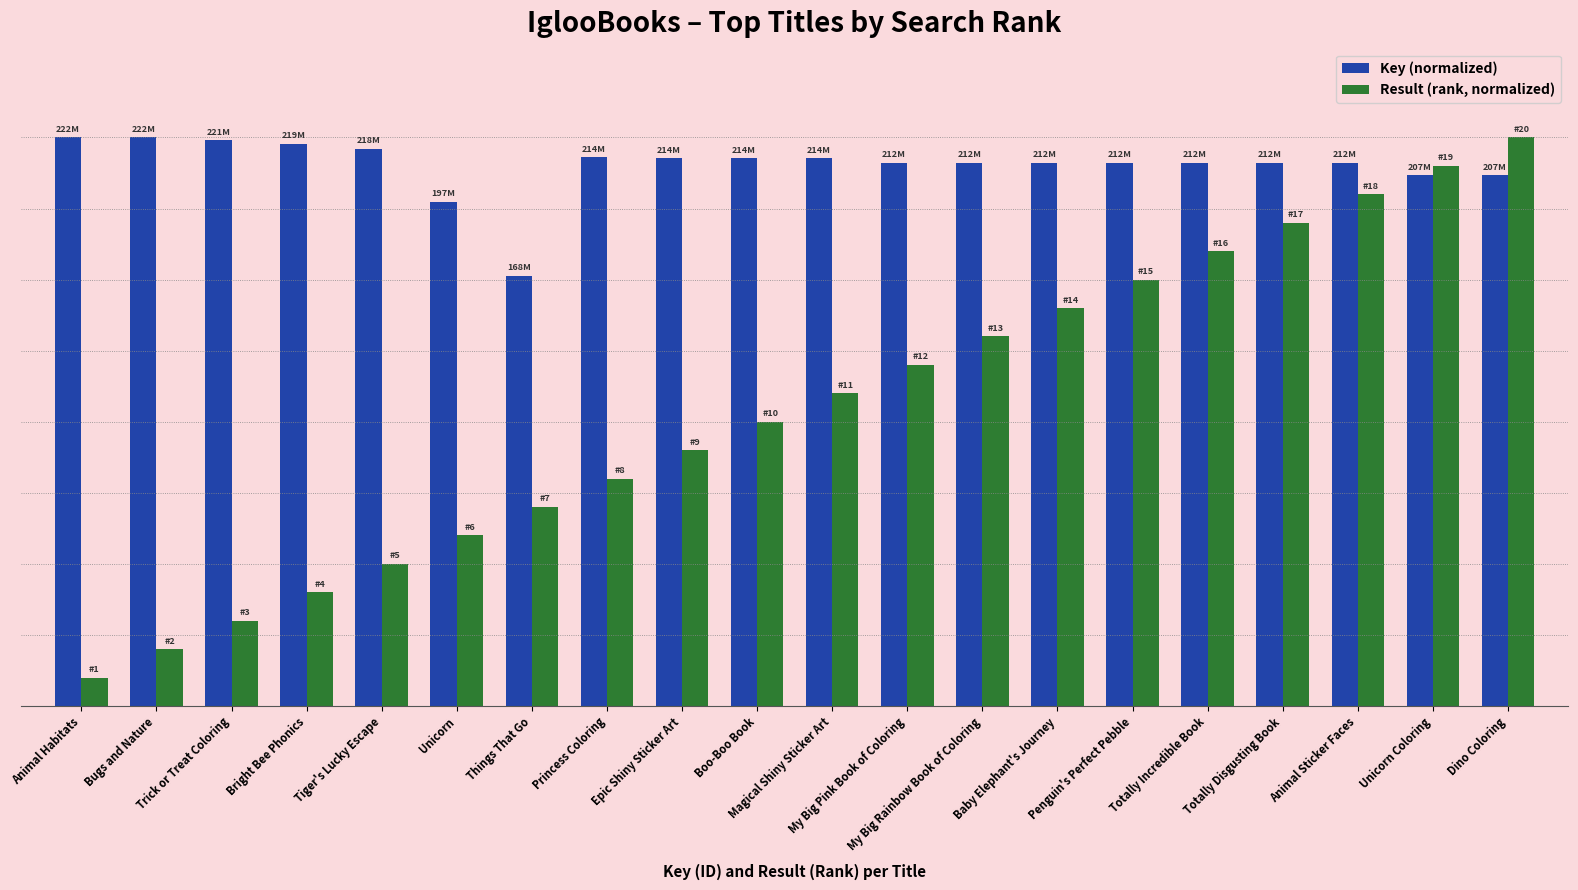

What is the label of the 11th bar from the left?

Magical Shiny Sticker Art